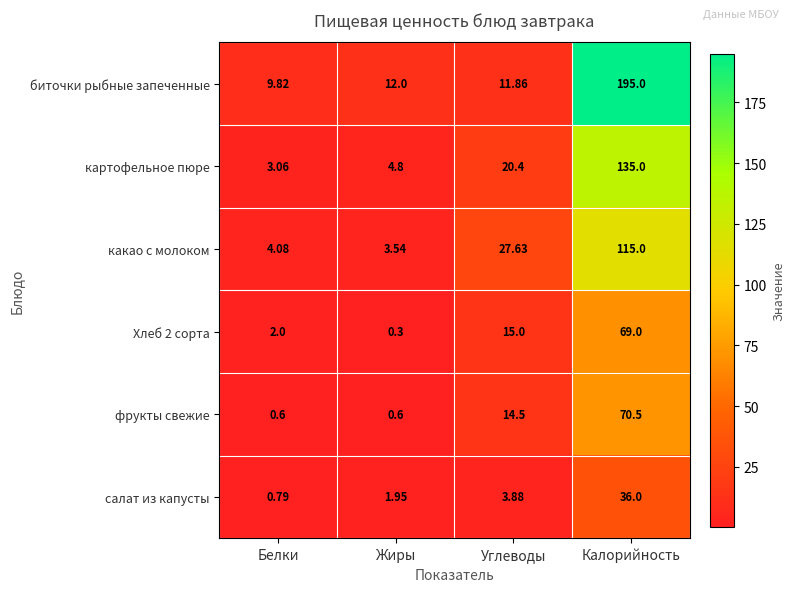

At which category is the sum across all series the highest?

Калорийность